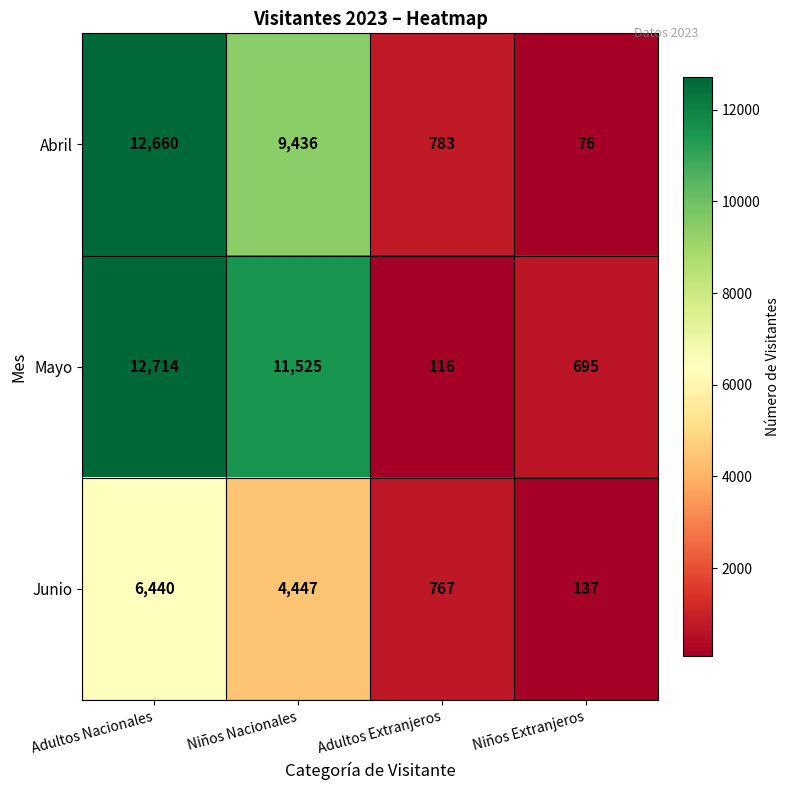

At which label does Abril first exceed 9436?

Adultos Nacionales